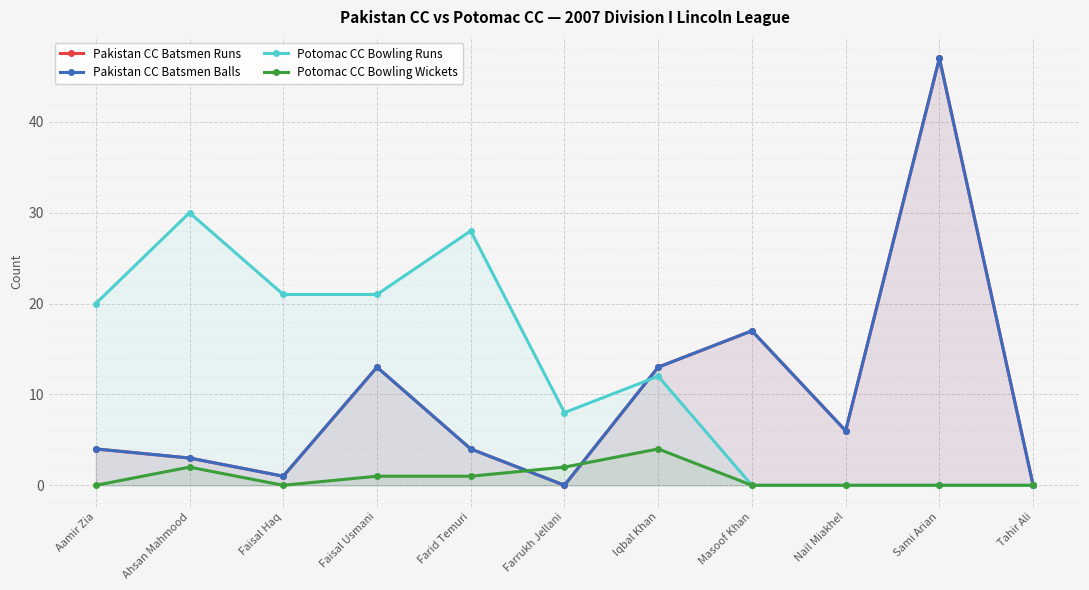

At which label is Potomac CC Bowling Runs closest to 15?

Iqbal Khan